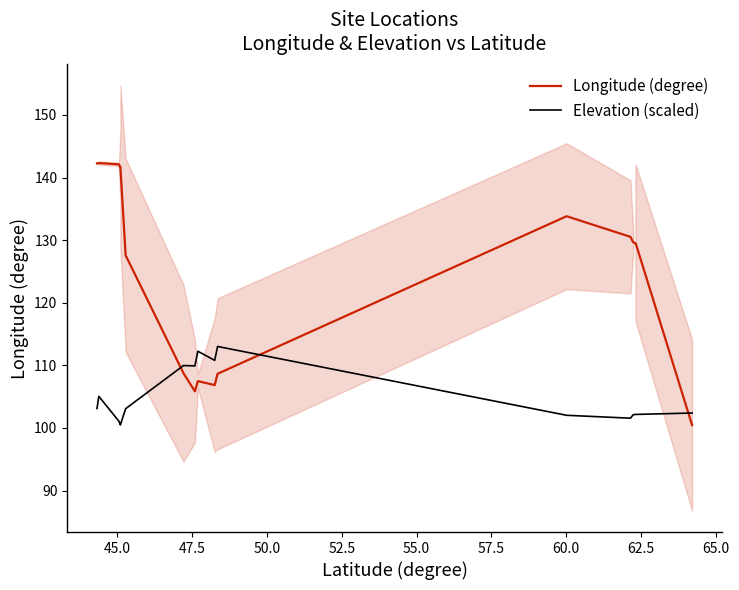

How many times do Longitude (degree) and Elevation (scaled) cross each other?

3